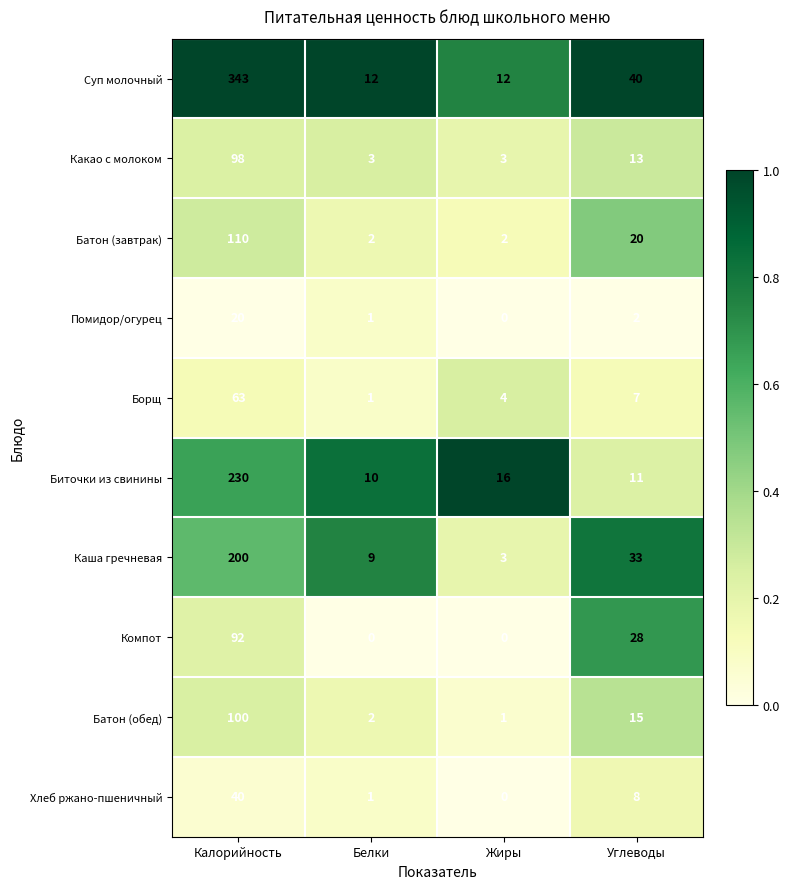

Where is Какао с молоком nearest to the value 50?

Углеводы